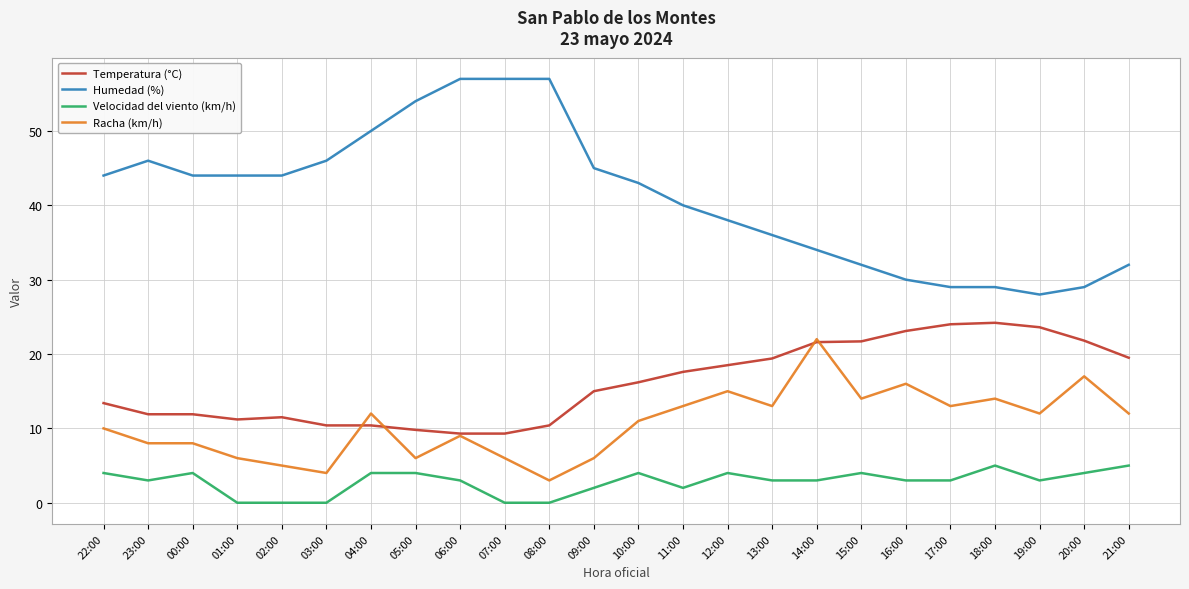

True or false: Humedad (%) has a value of 7.8 at 19:00.

False